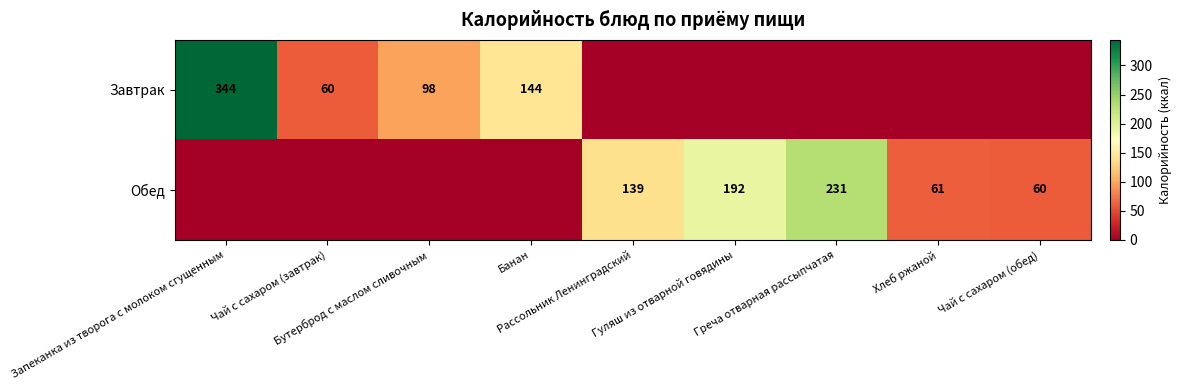

How many values in Обед are above zero?

5